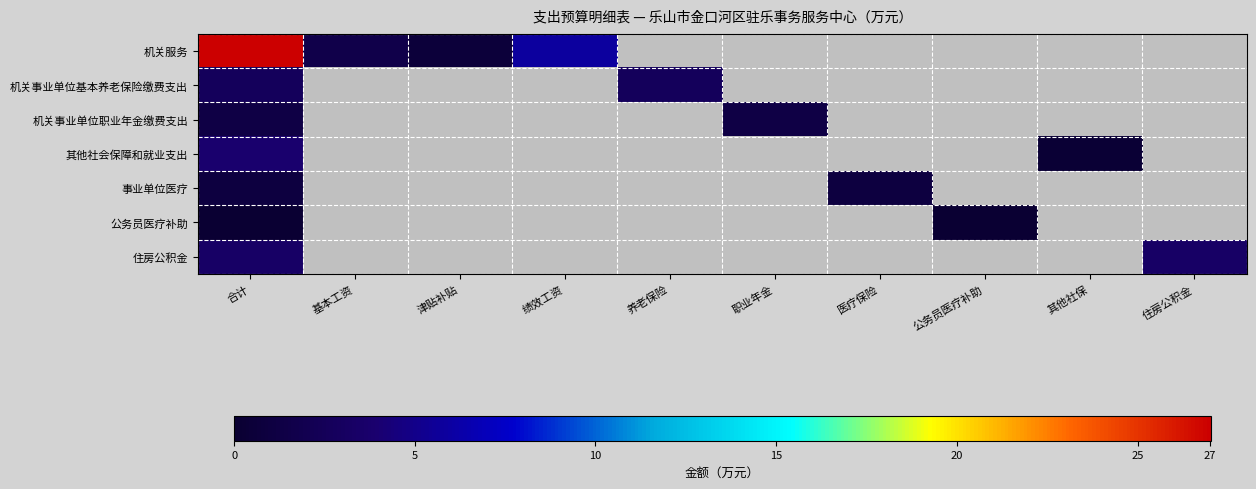

How many series are shown in this chart?

7